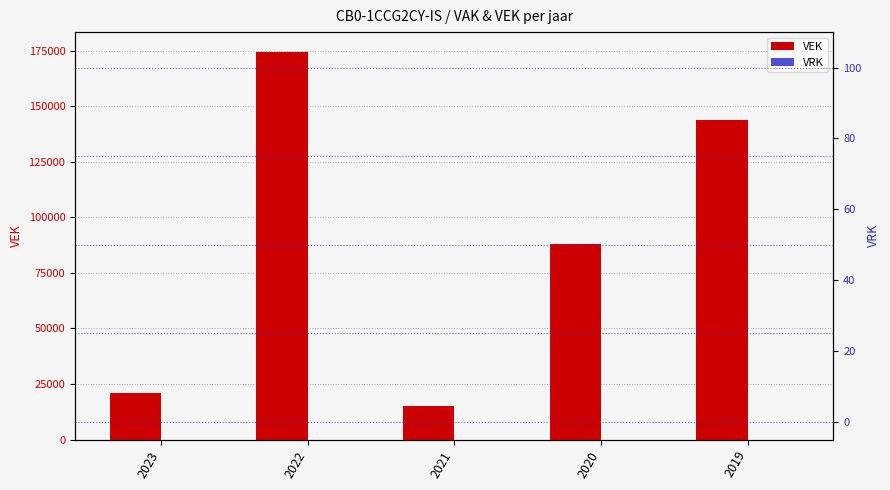

What is the approximate value of VEK at 2021?

14899